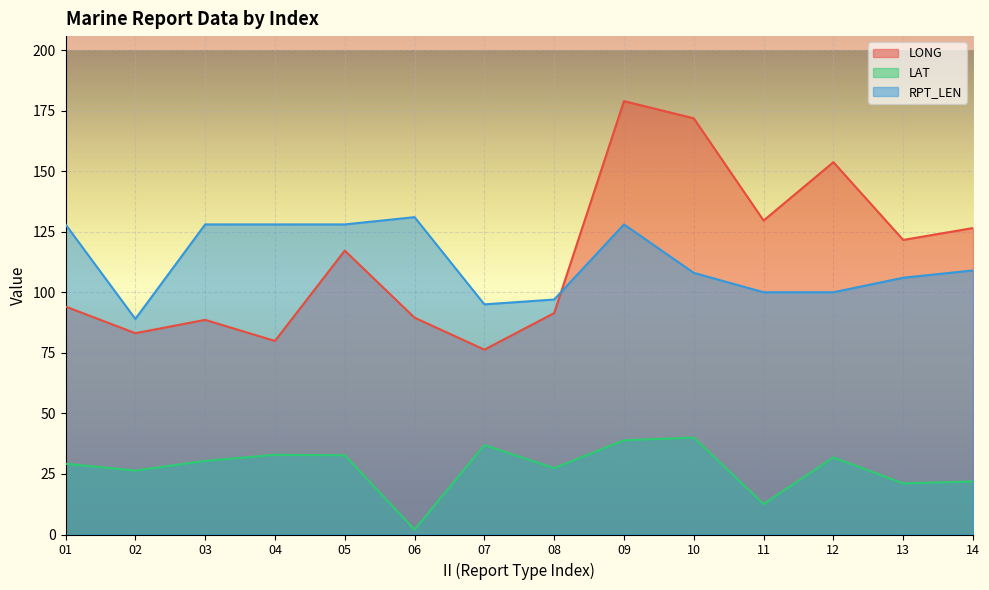

Is it true that LAT equals 50.8 at 01?

False